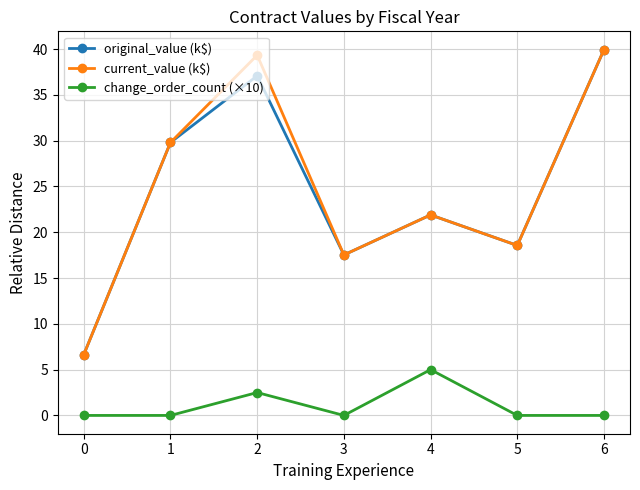

The original_value (k$) series shows 12.8 at 5. True or false?

False